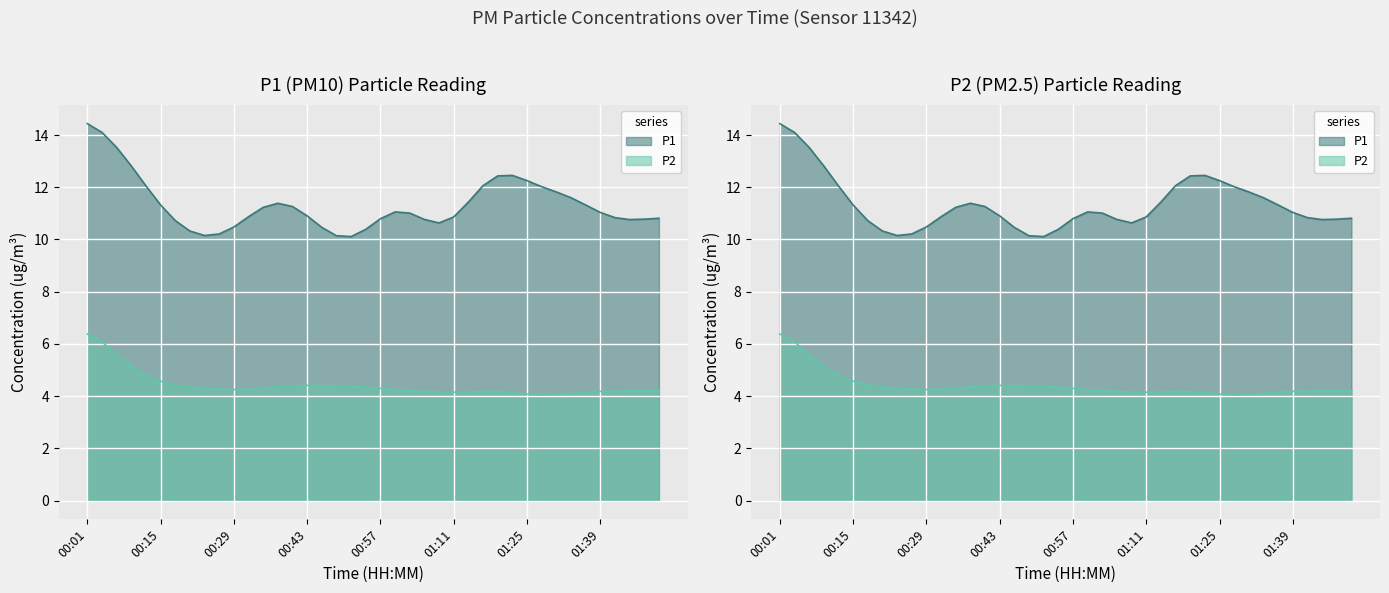

Rank the series by their average value, from highest to lowest.

P1, P2